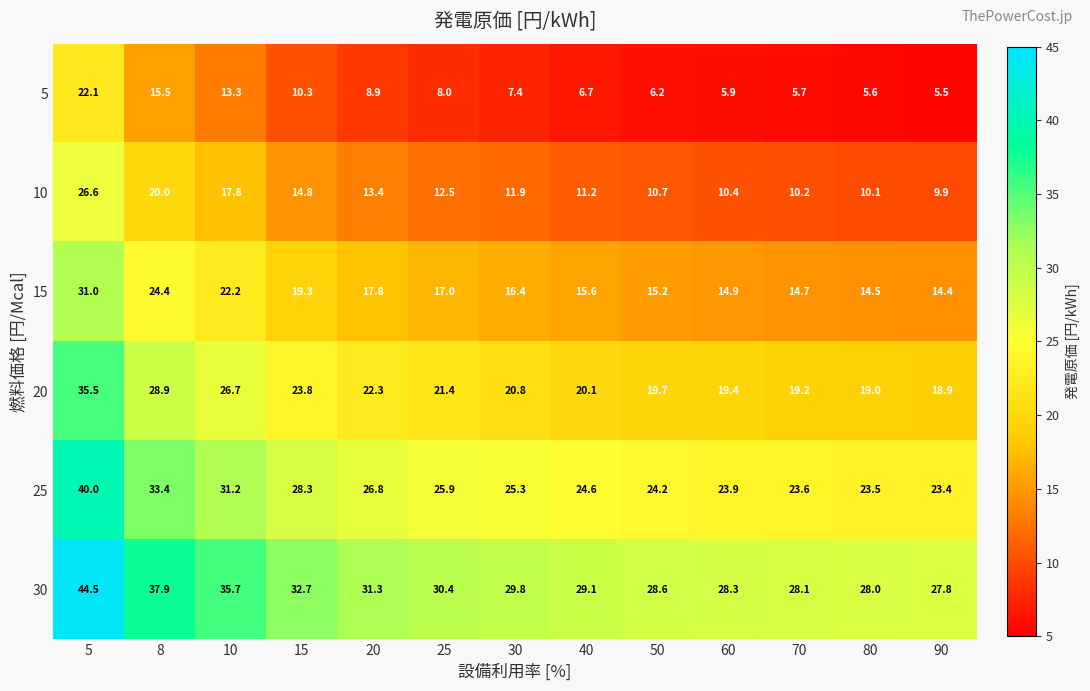

Count the number of categories in the chart.

13